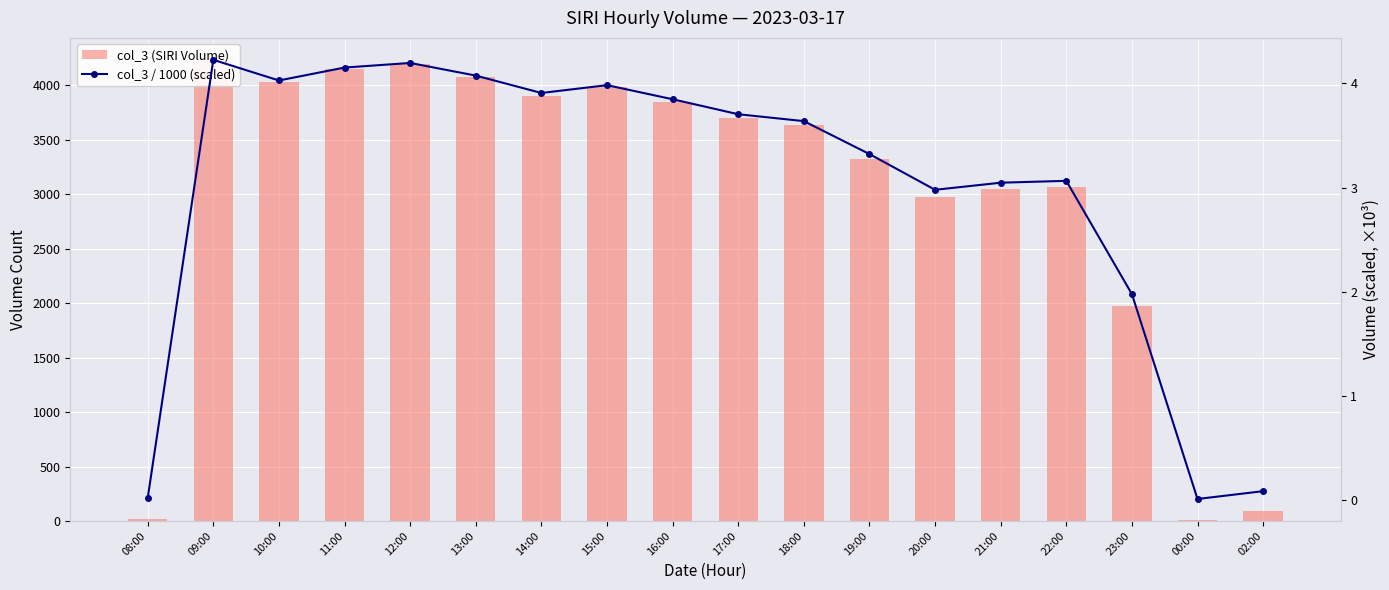

What is the label of the 15th bar from the right?

11:00